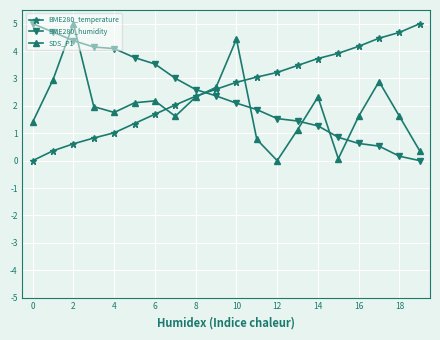

Which series ends up on top after the final intersection of BME280_temperature and BME280_humidity?

BME280_temperature